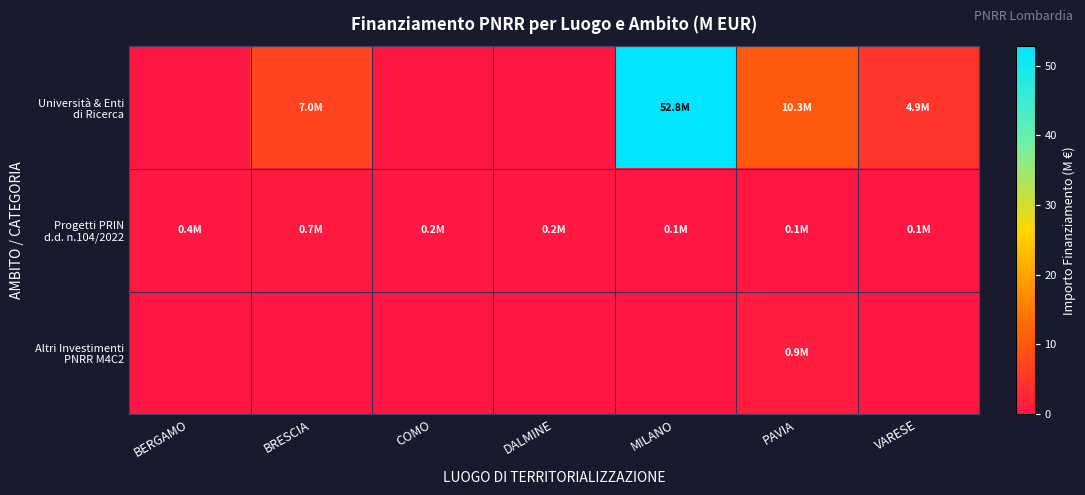

What is the difference between the highest and lowest values at BRESCIA?

7.0